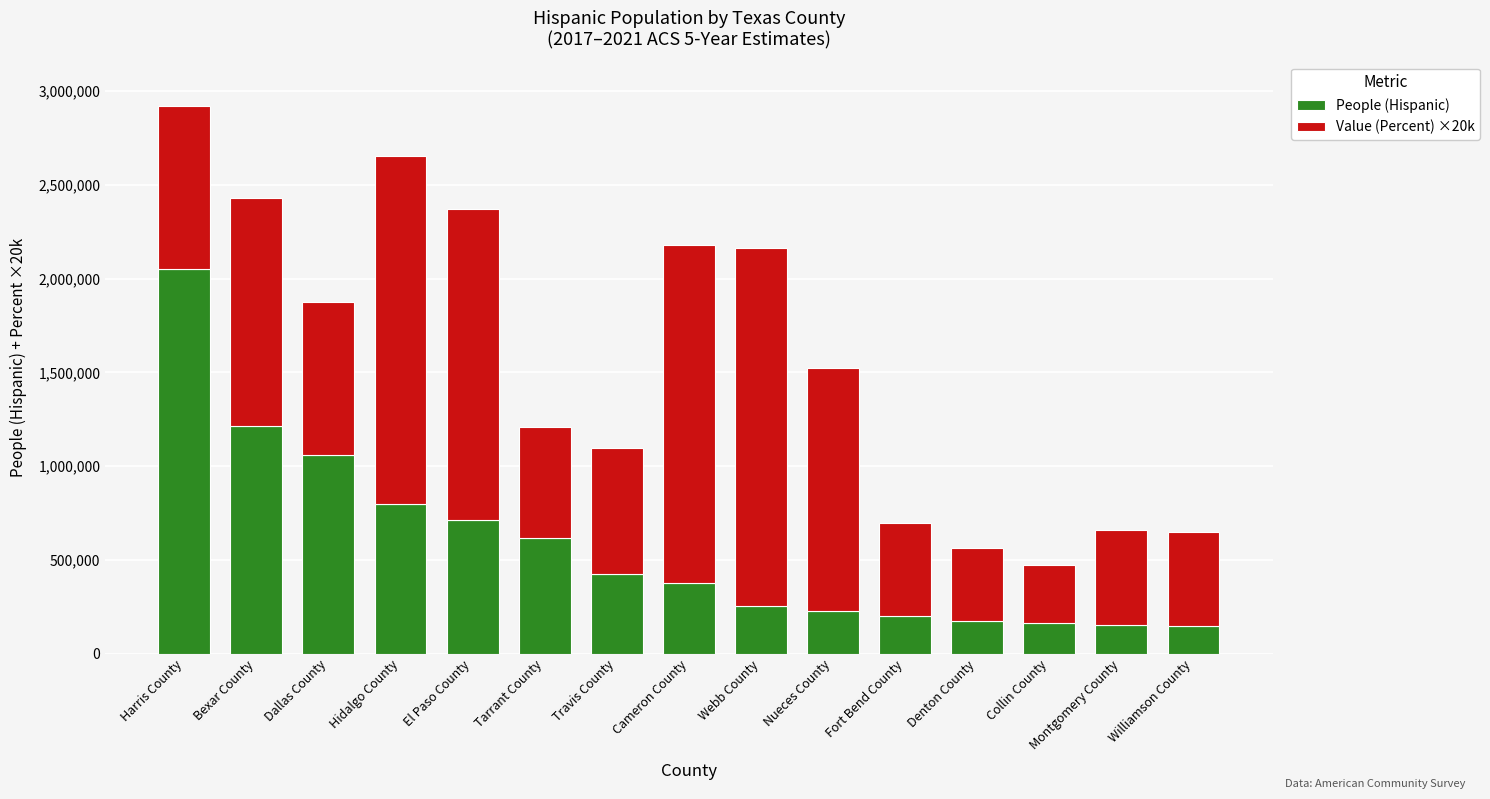

Where does the People (Hispanic) series first go above 378443?

Harris County